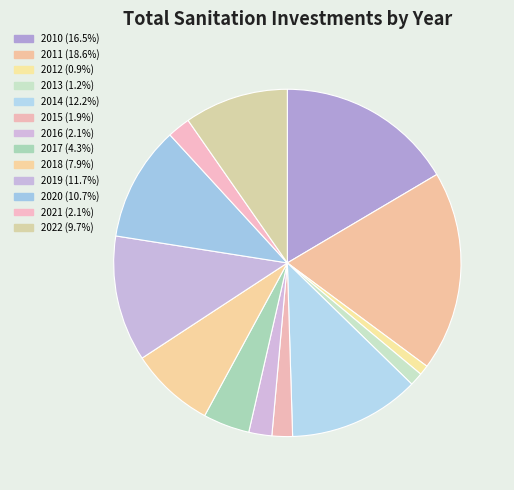

The 2012 slice represents 1% of the pie. True or false?

True